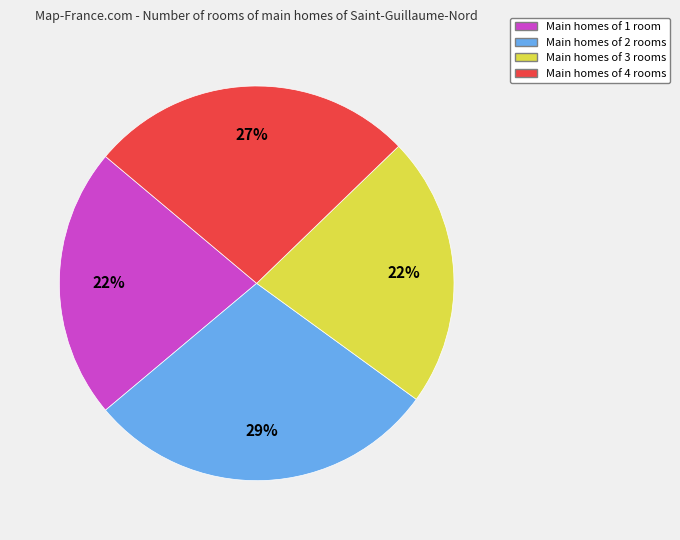

To the nearest percent, what is the average slice percentage?

25%